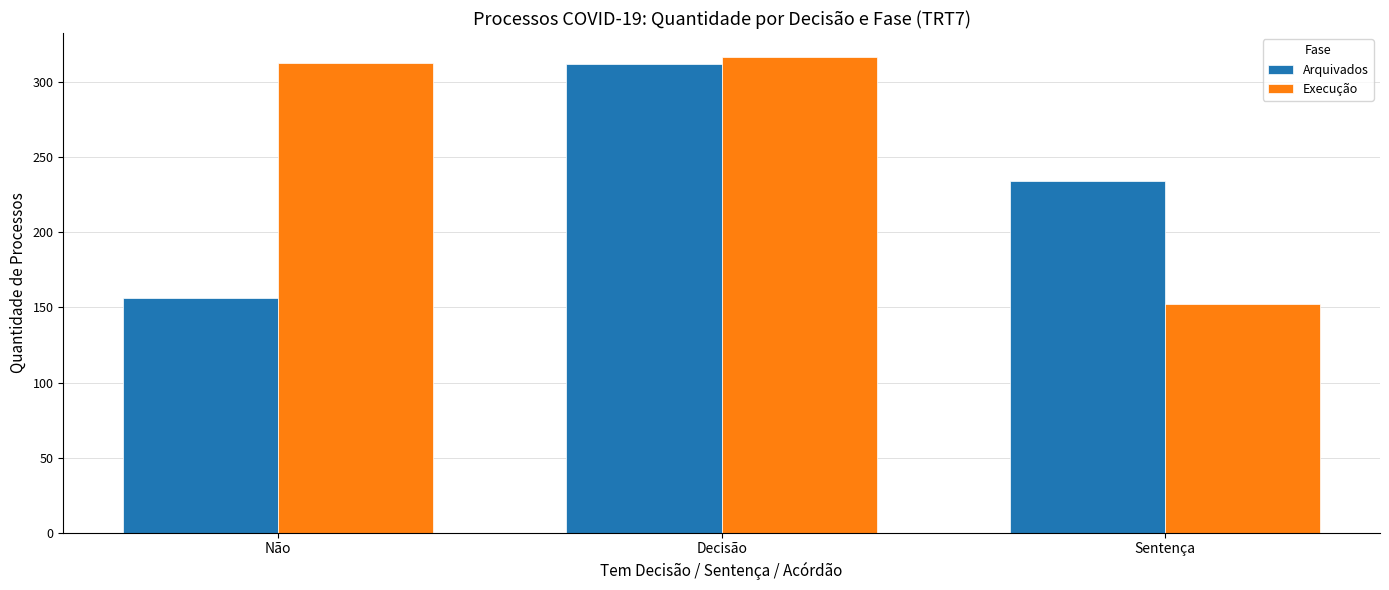

What is the label of the 1st bar from the right?

Sentença